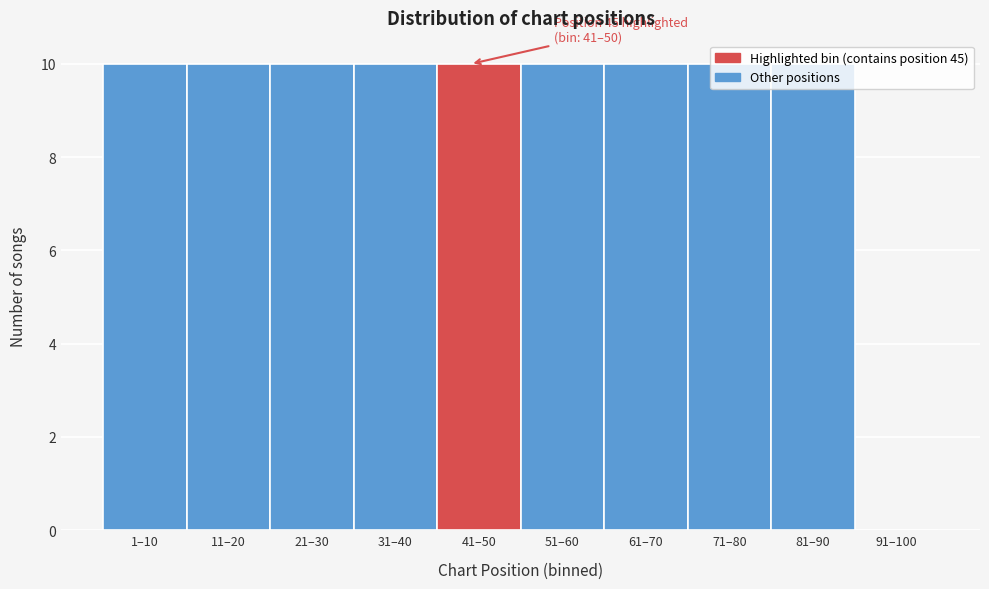

What is the sum of all values?

90